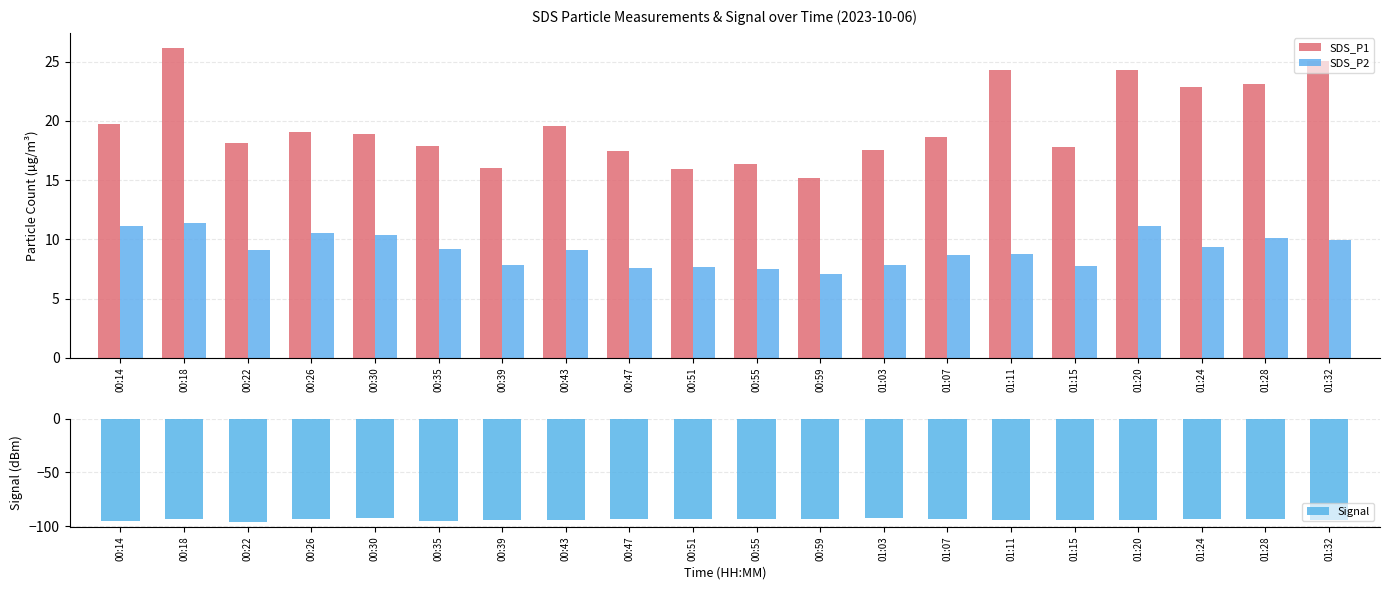

Which series changed the most between 00:51 and 00:59?

SDS_P1